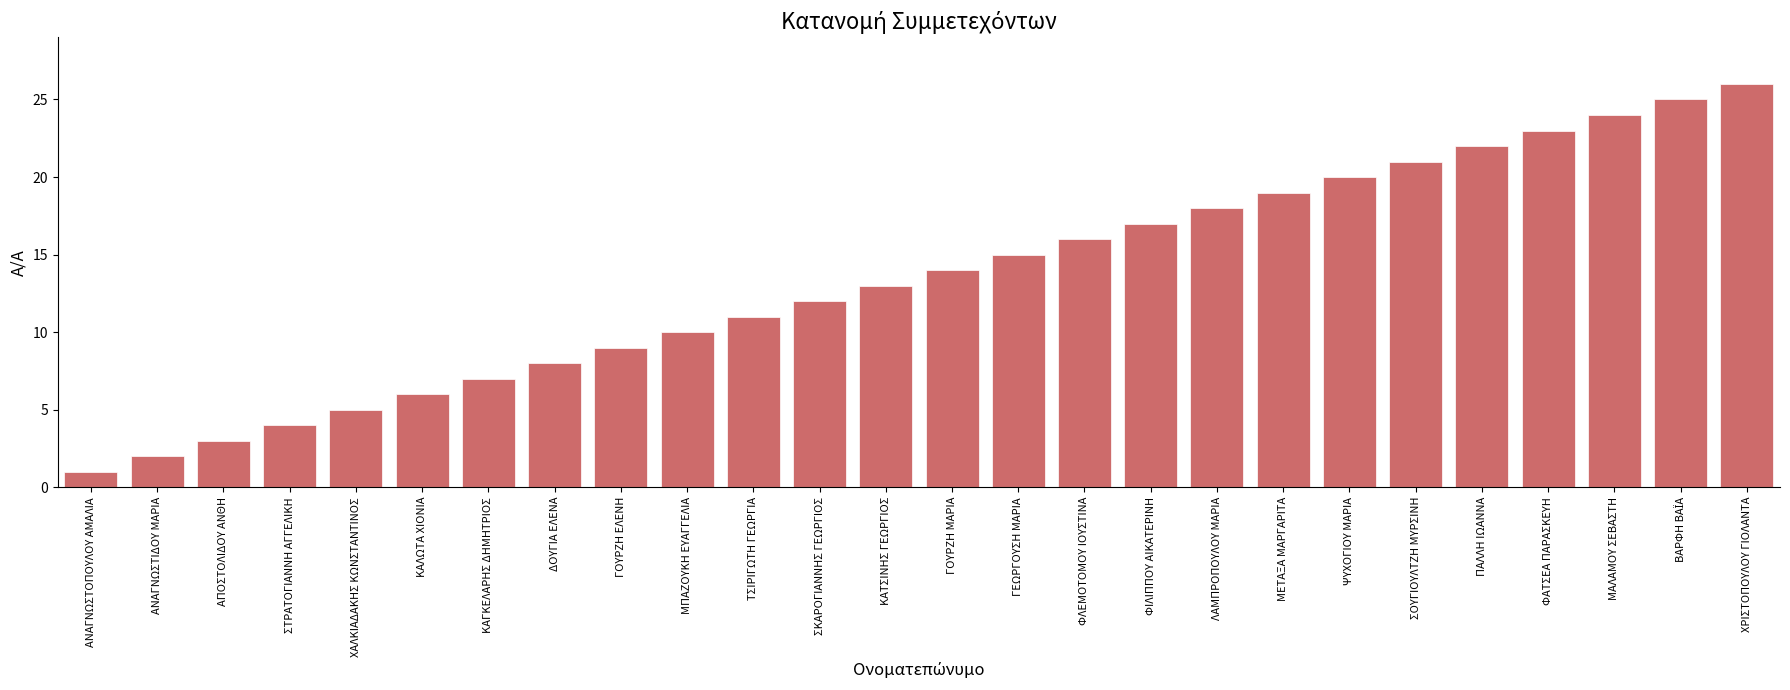

What is the change in value from ΑΝΑΓΝΩΣΤΙΔΟΥ ΜΑΡΙΑ to ΜΕΤΑΞΑ ΜΑΡΓΑΡΙΤΑ?

+17